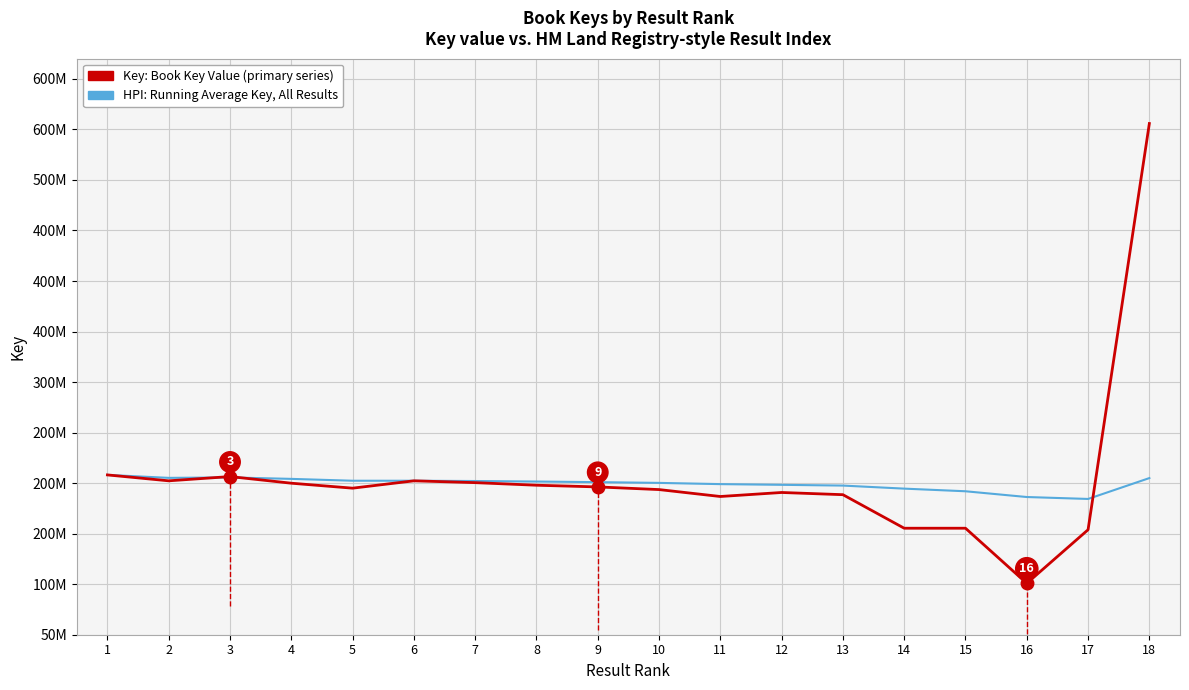

At which label does Key: Book Key Value (primary series) first exceed 196248617?

1